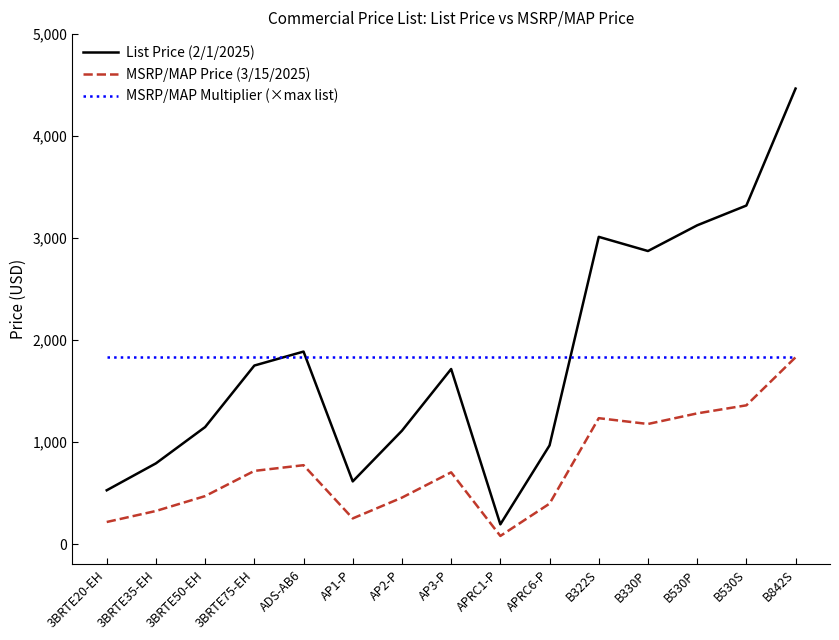

Is this an area chart (filled region under the line)?

No